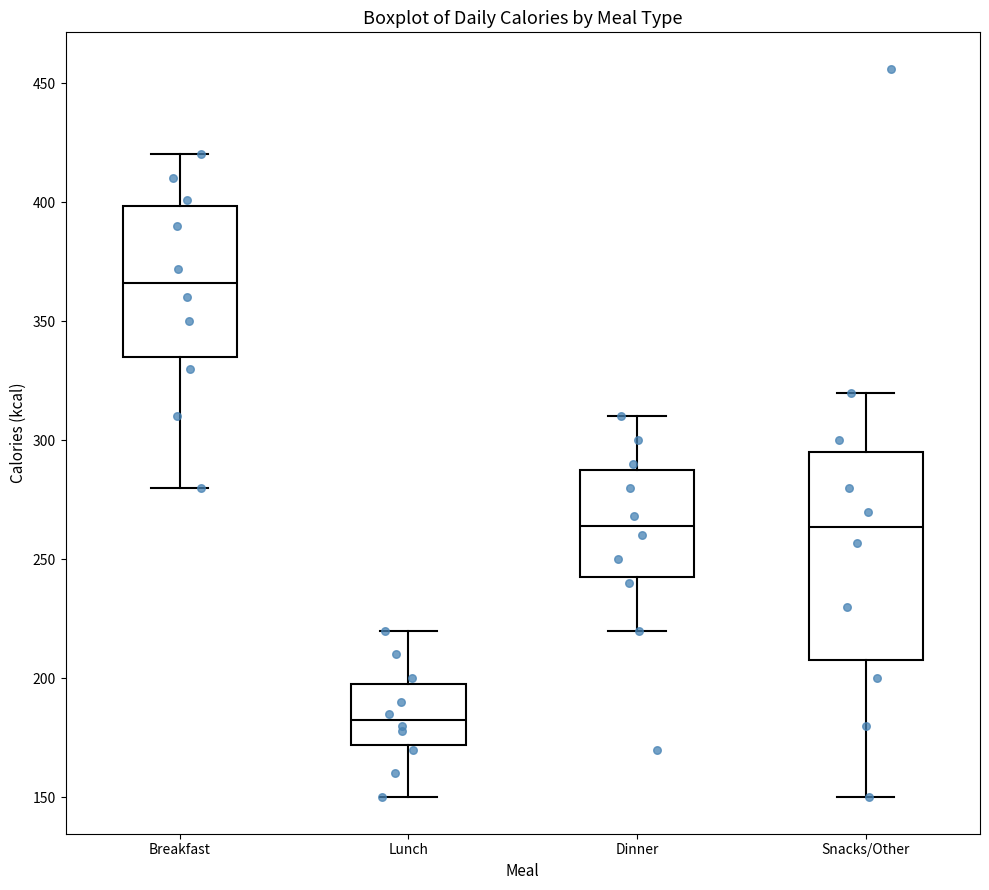

Reading left to right, read every box against the y-axis: the position of its median line, the range the box covers, and the ends of its whiskers. The values are not printed on the chart, so give them approximately, as read against the axis.

Breakfast: median 365, box 335 to 400, whiskers 280 to 420
Lunch: median 185, box 170 to 200, whiskers 150 to 220
Dinner: median 265, box 245 to 290, whiskers 220 to 310
Snacks/Other: median 265, box 210 to 295, whiskers 150 to 320